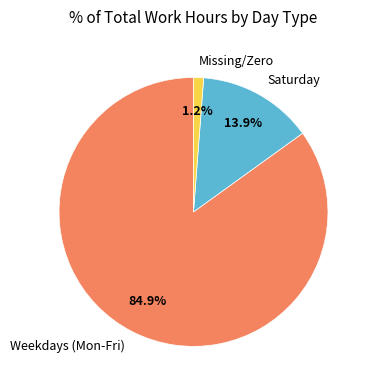

Rank the categories by value from lowest to highest.

Missing/Zero, Saturday, Weekdays (Mon-Fri)